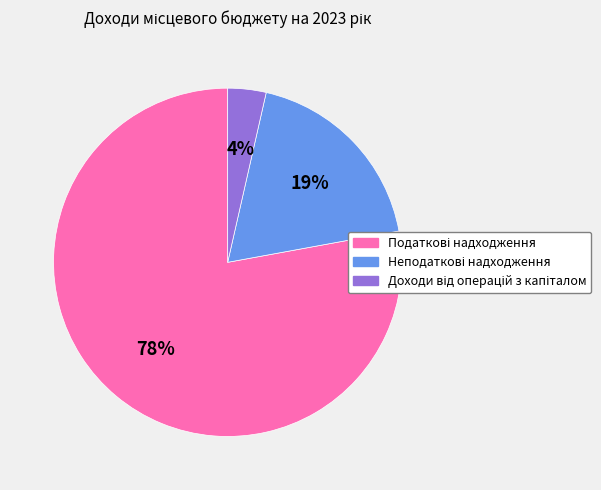

Is there a majority slice in this chart?

Yes